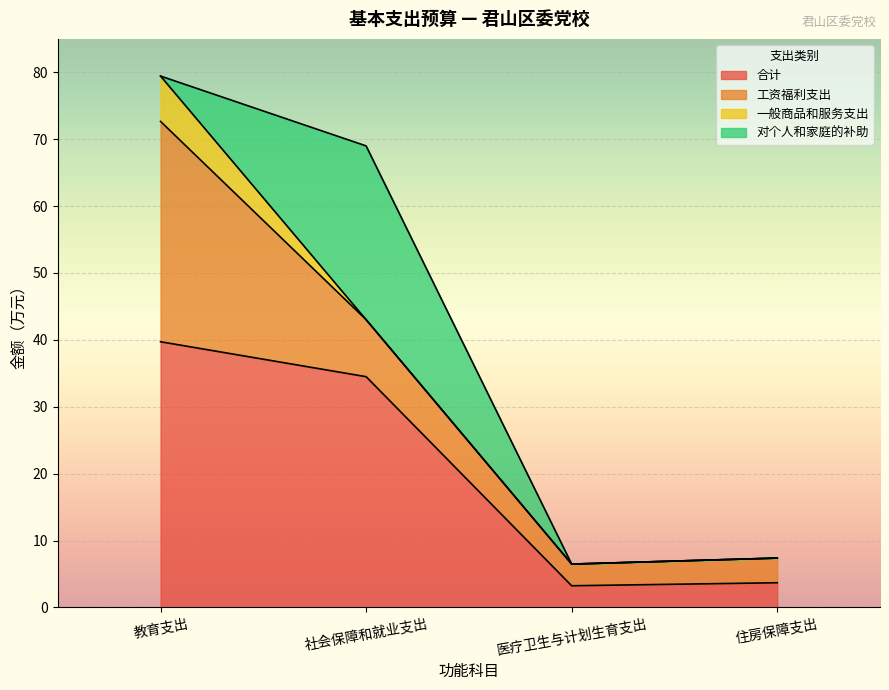

What is the total value across all series at 住房保障支出?

7.4